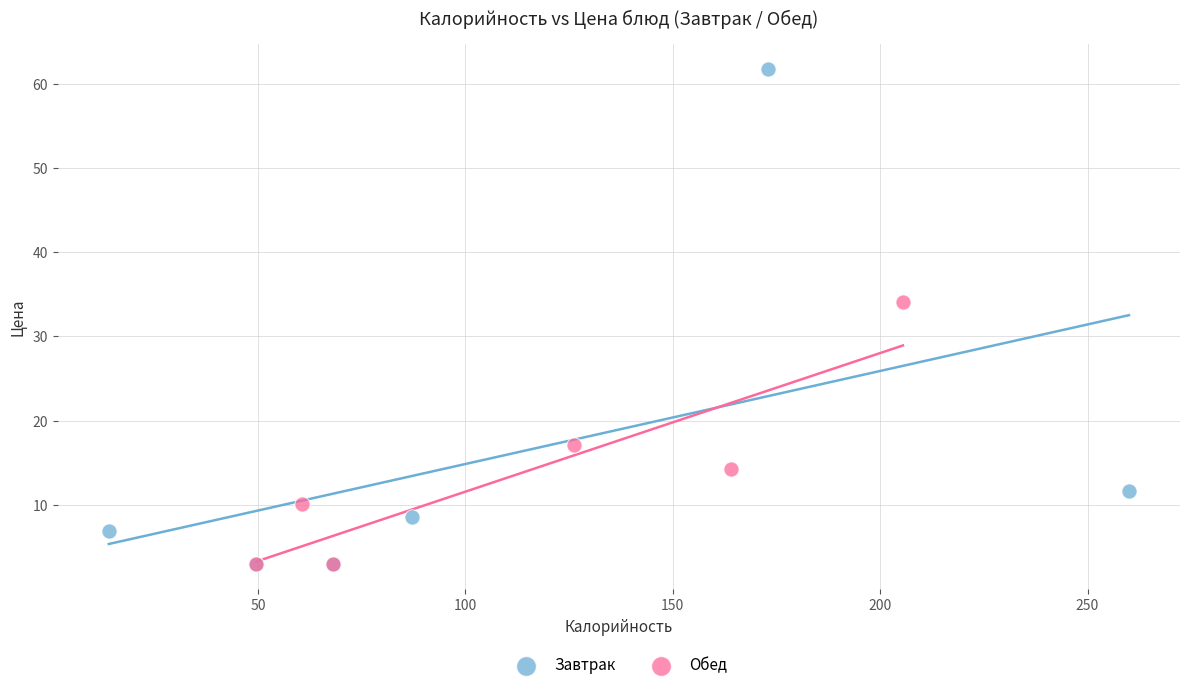

Which series contains the highest Y value?

Завтрак